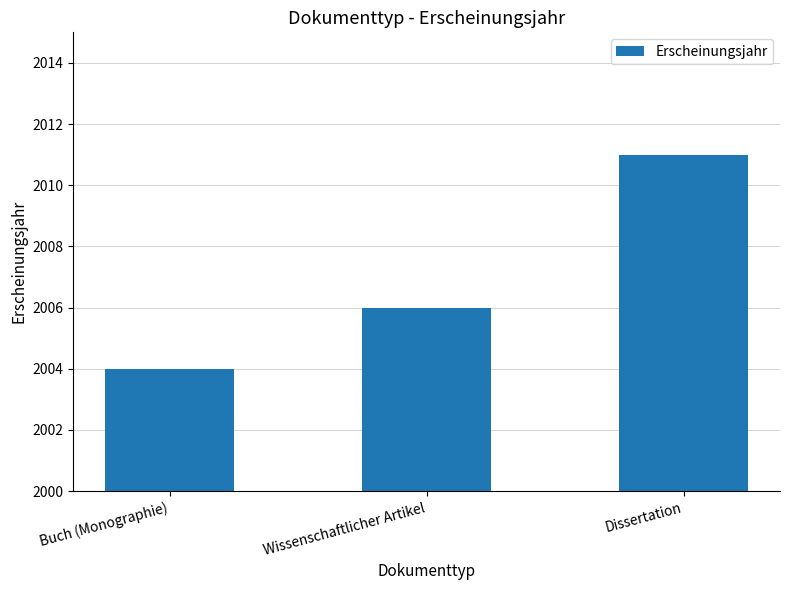

Does the chart contain stacked bars?

No